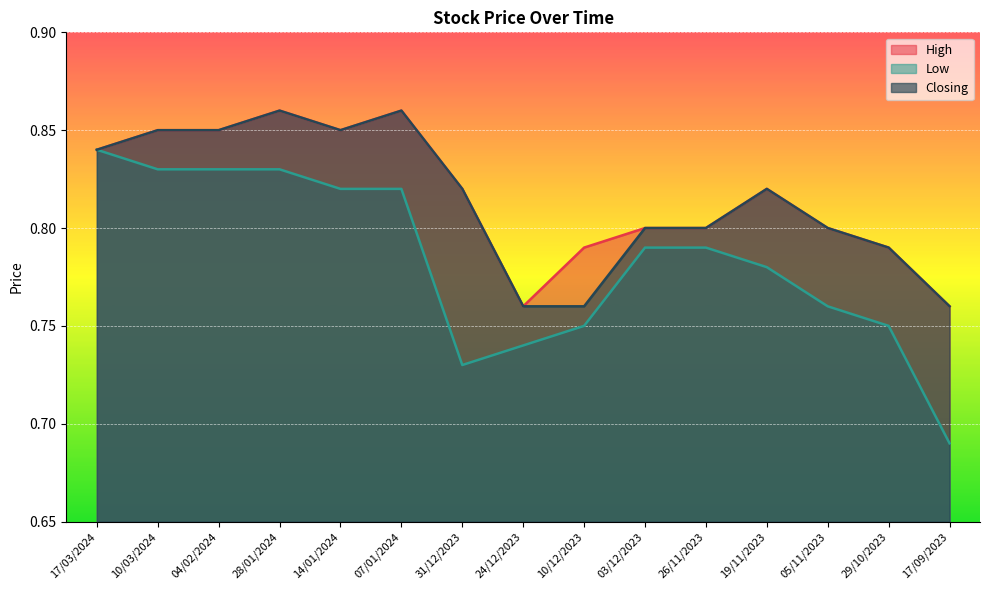

True or false: High and Closing cross at least once.

False